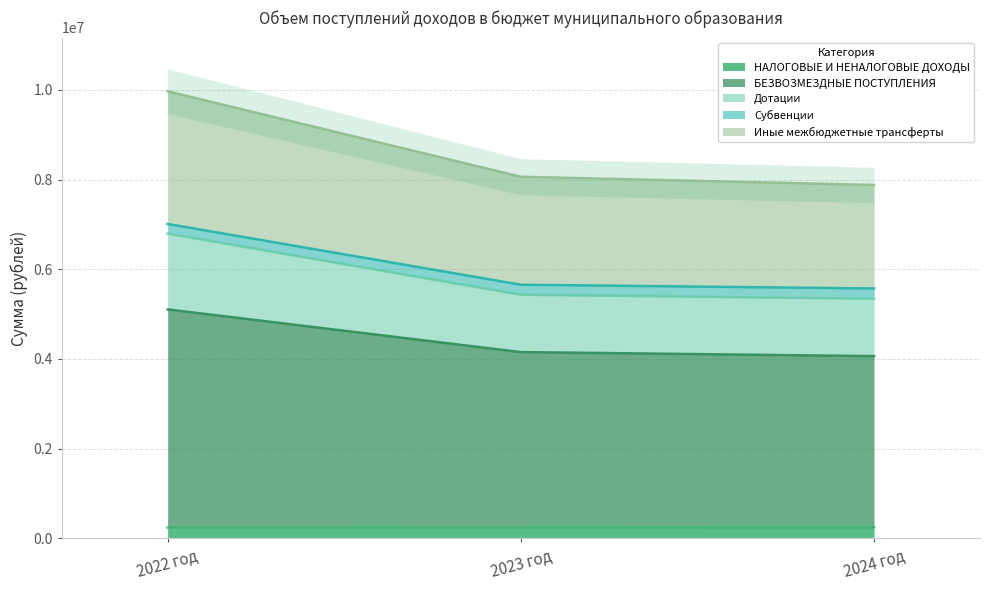

Which series has the widest spread of values?

БЕЗВОЗМЕЗДНЫЕ ПОСТУПЛЕНИЯ